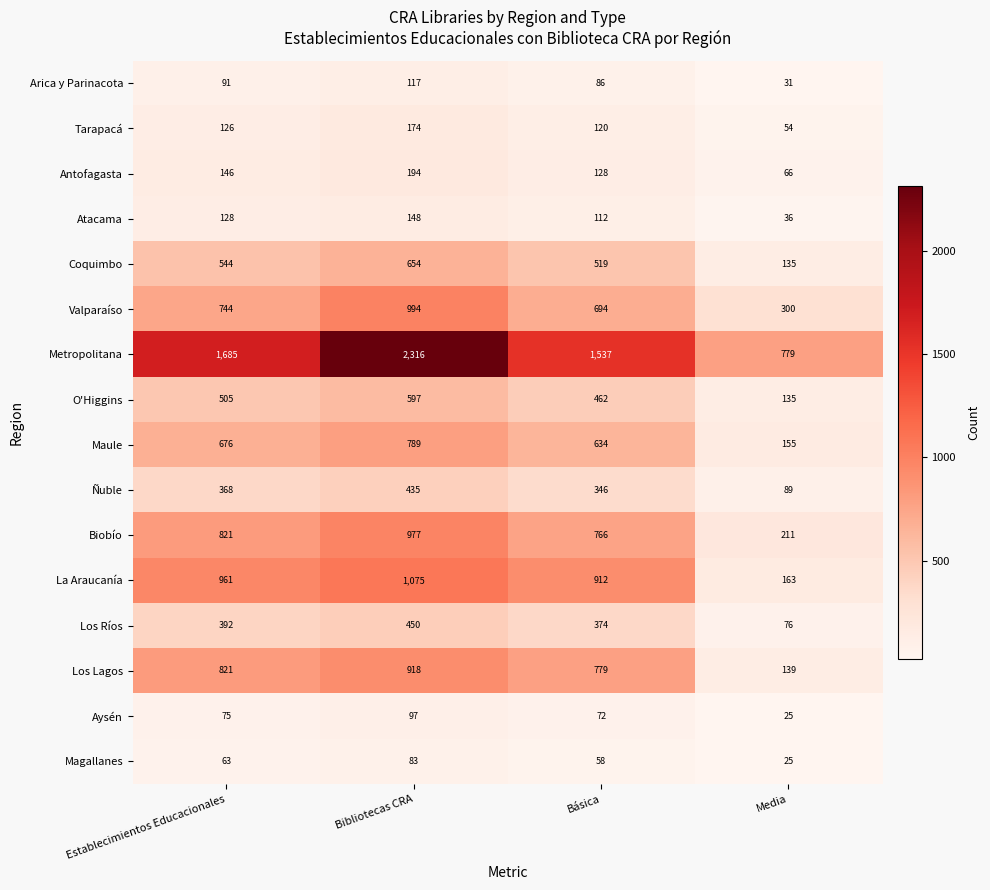

The value of Arica y Parinacota at Bibliotecas CRA is 117. True or false?

True